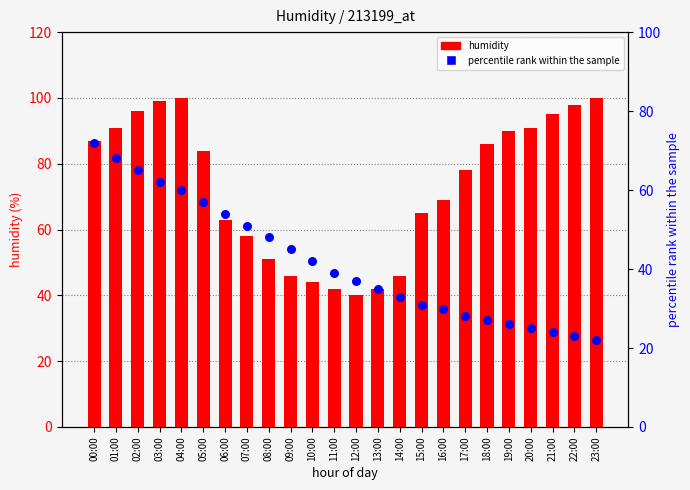

Is the value of percentile rank within the sample at 23:00 greater than the value of humidity at 06:00?

No